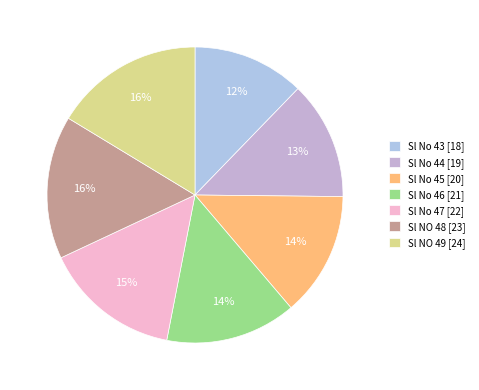

How many segments does this pie chart have?

7